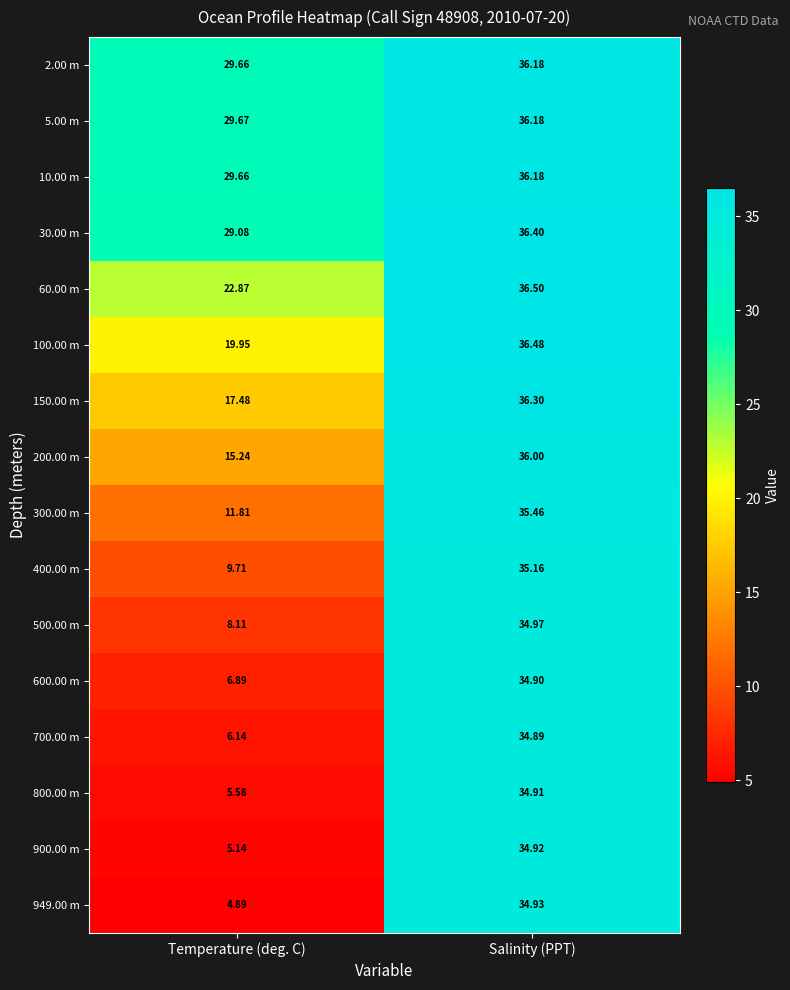

At which label does 60.00 m reach its peak?

Salinity (PPT)